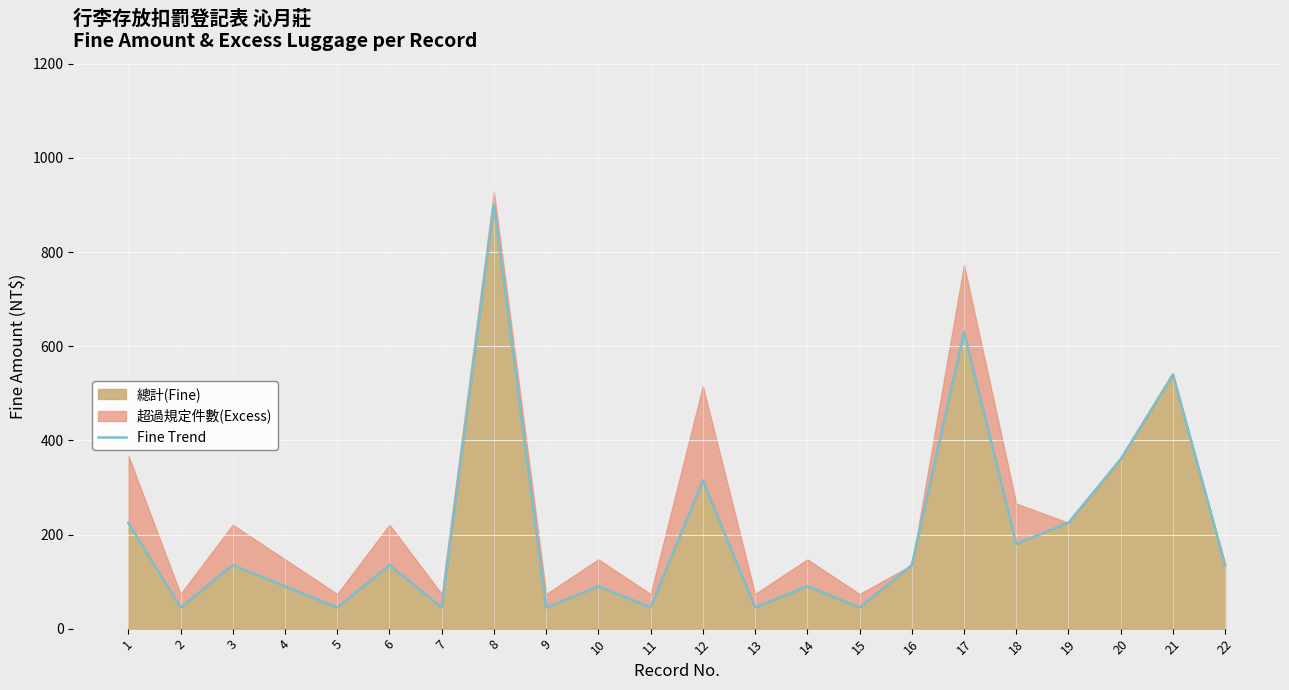

True or false: the data shows 135 at 3.

True